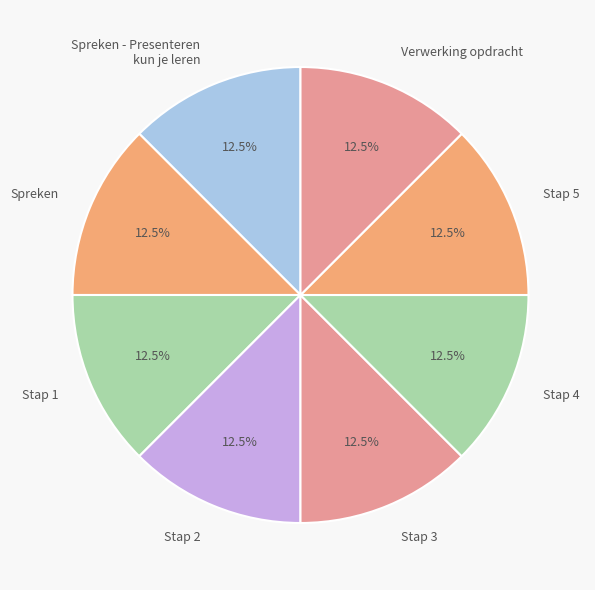

Is the sum of Stap 2 and Stap 5 greater than half?

No